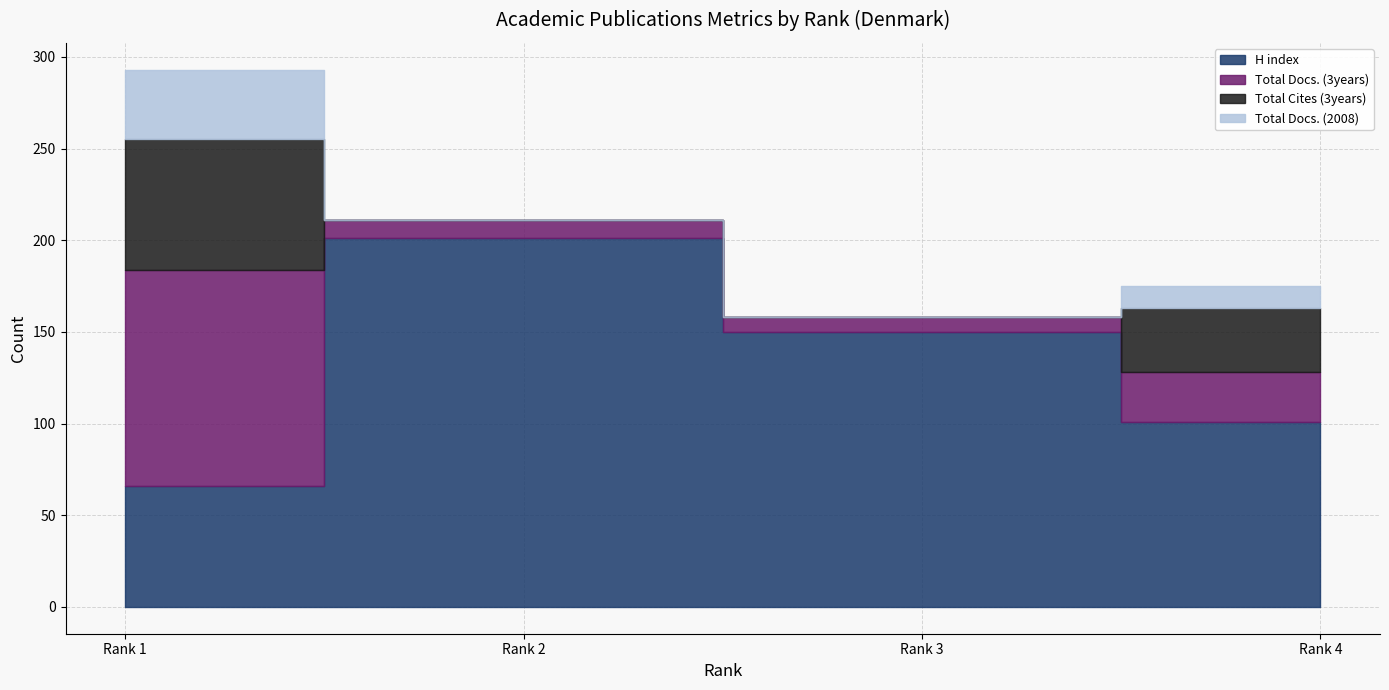

What are all the series names shown in the legend?

H index, Total Docs. (3years), Total Cites (3years), Total Docs. (2008)